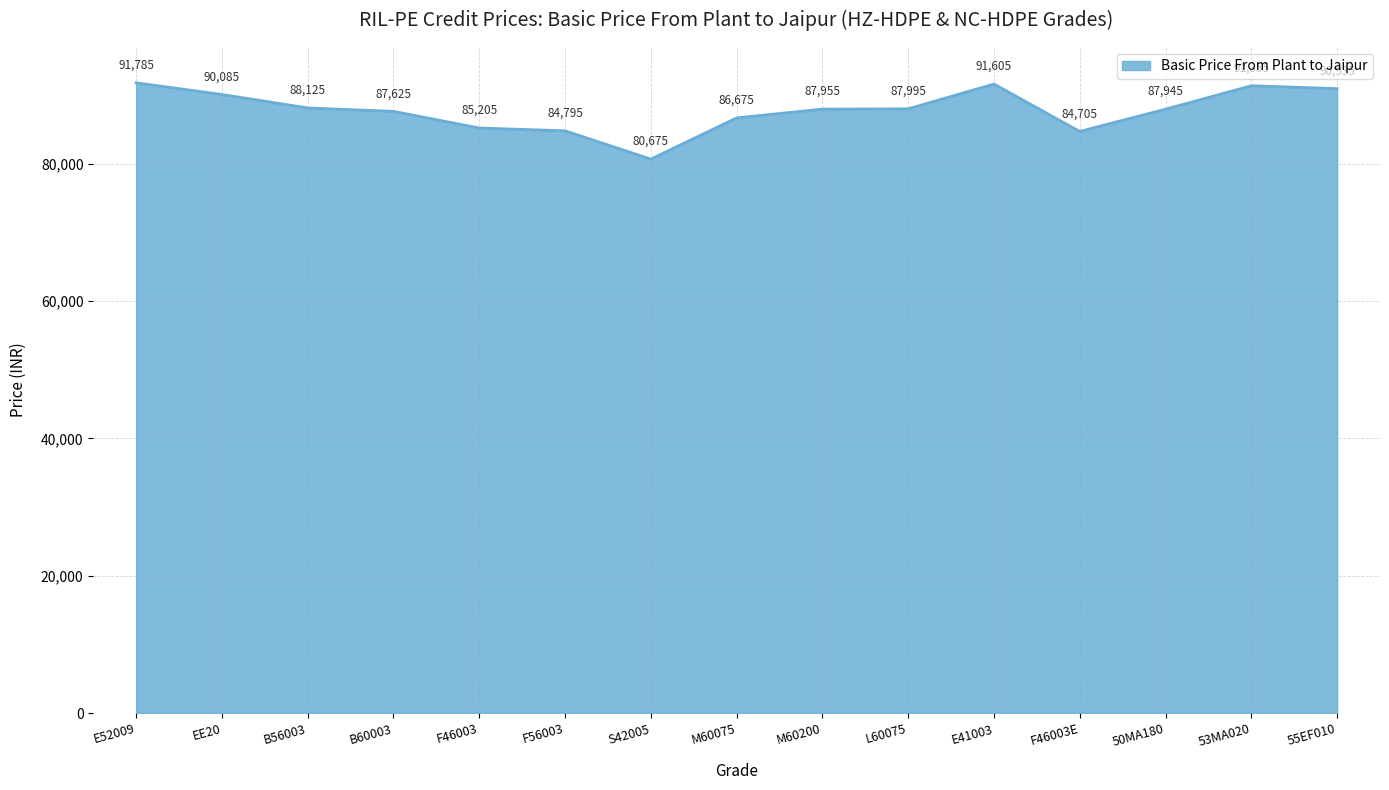

How many lines are shown in the chart?

1